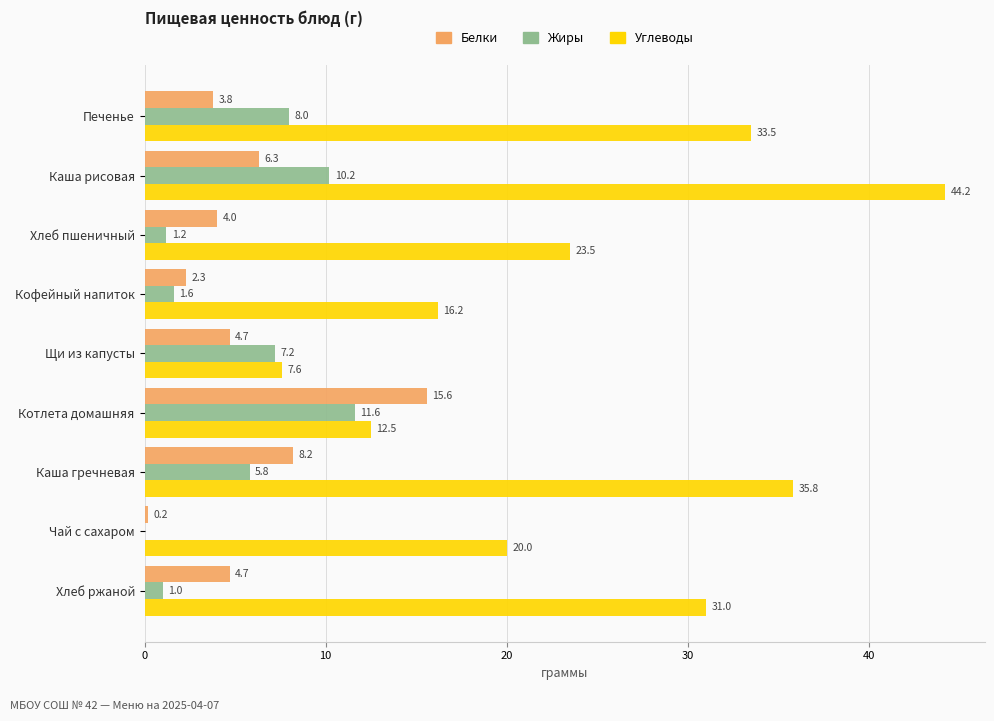

How many distinct data groups are displayed?

3